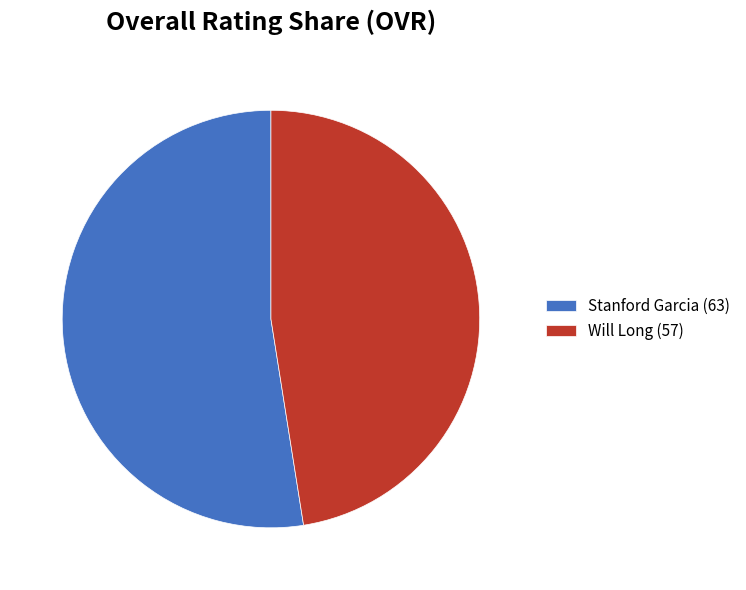

How many slices are in this pie chart?

2